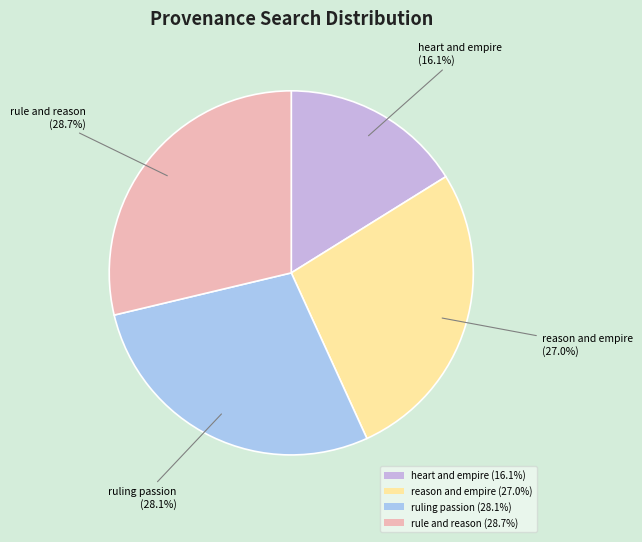

To the nearest percent, what is the average slice percentage?

25%